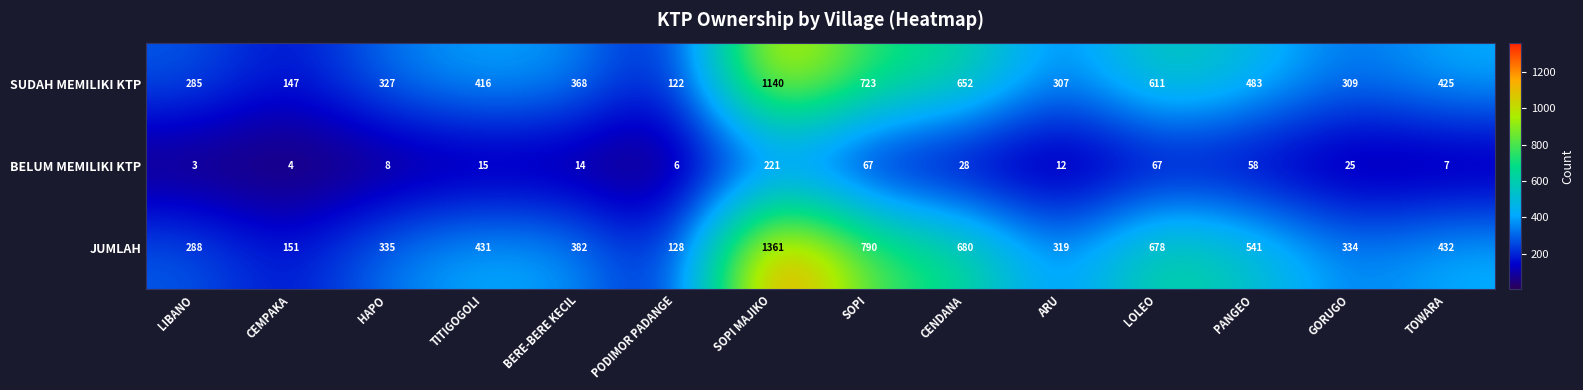

What is the minimum value shown in the chart?

3